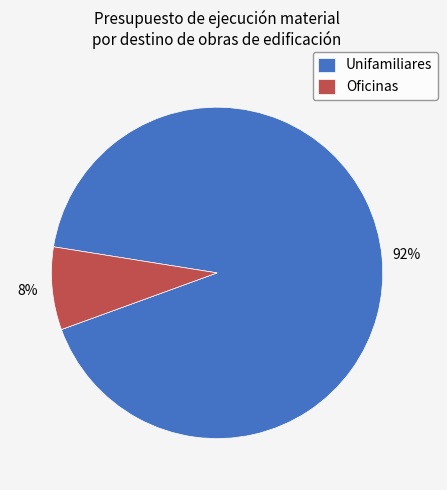

Does Unifamiliares account for over 50% of the chart?

Yes